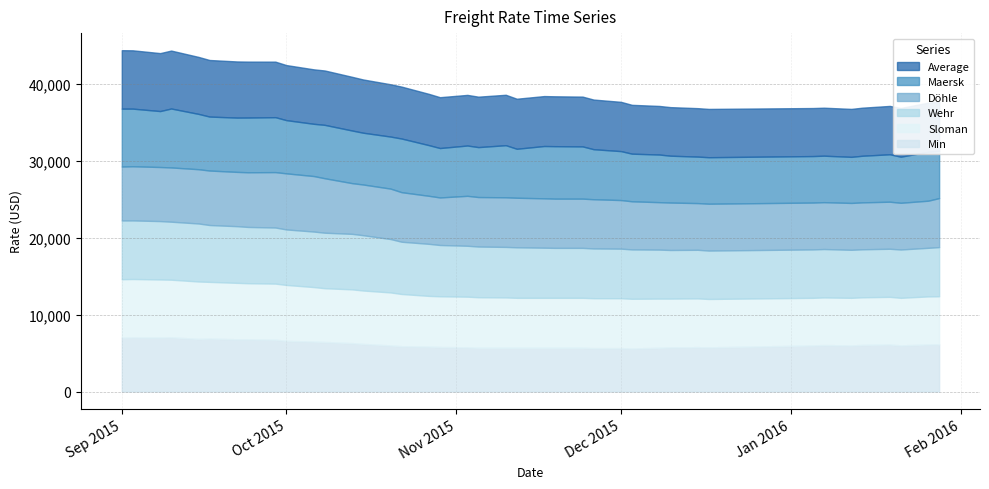

What is the minimum value shown in the chart?

5600